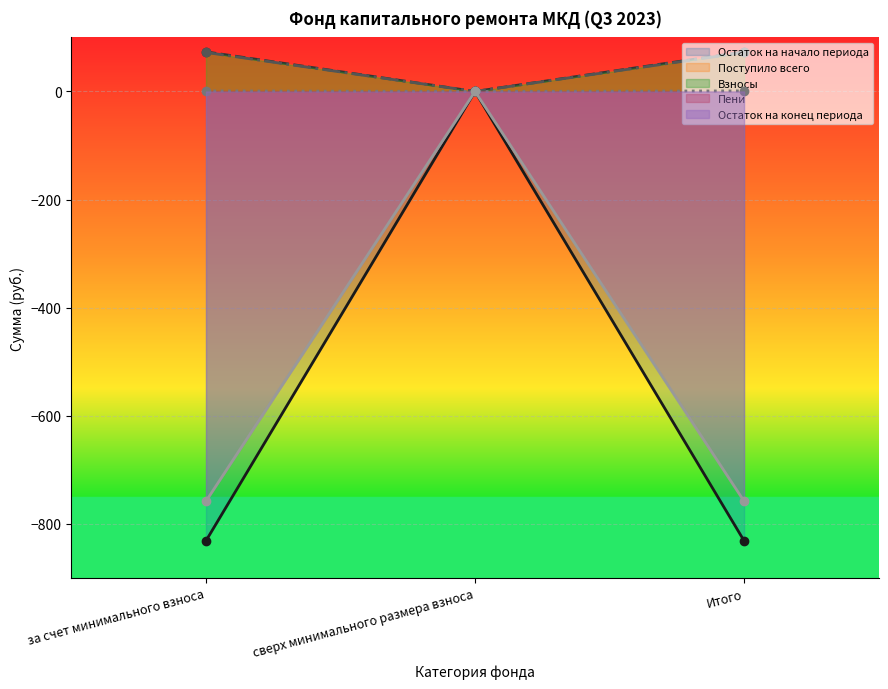

What is the label of the 1st point from the left?

за счет минимального взноса